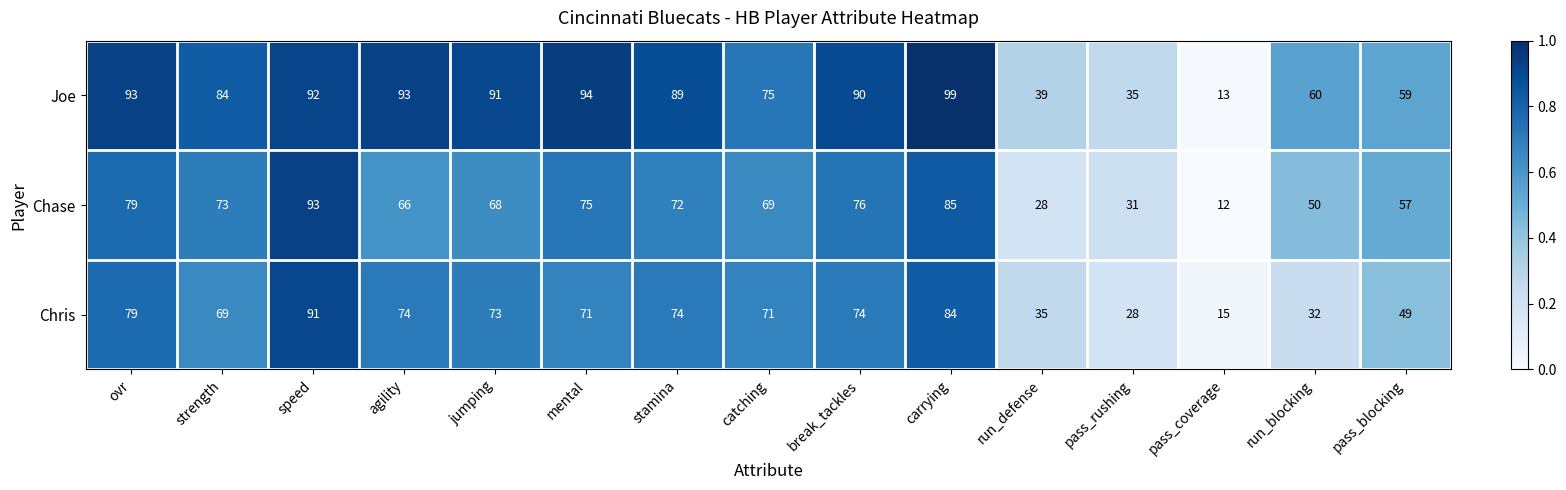

Count the number of data series in this chart.

3